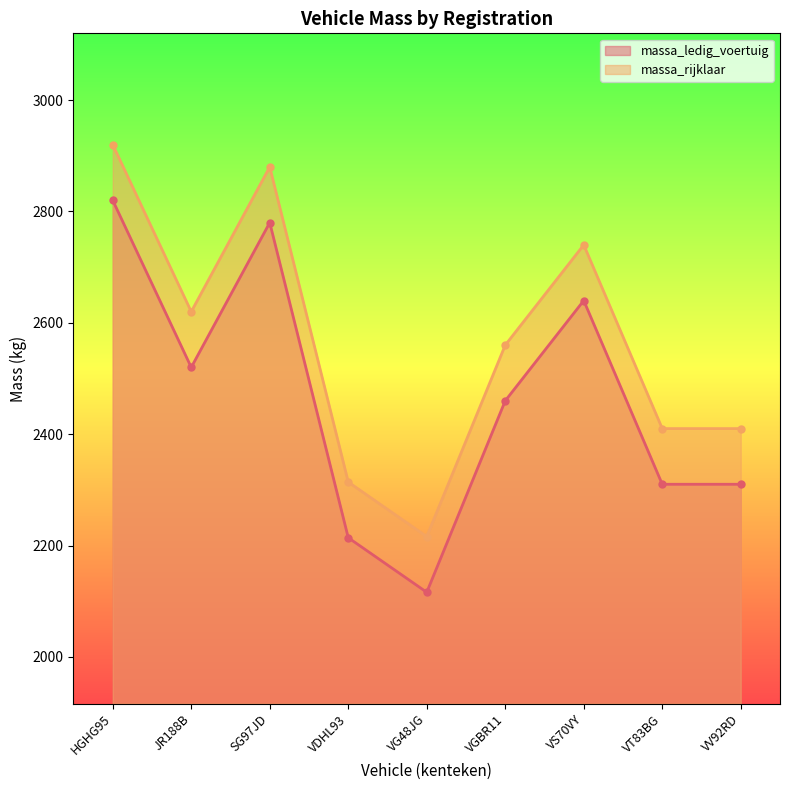

True or false: massa_ledig_voertuig has a value of 3817 at VGBR11.

False